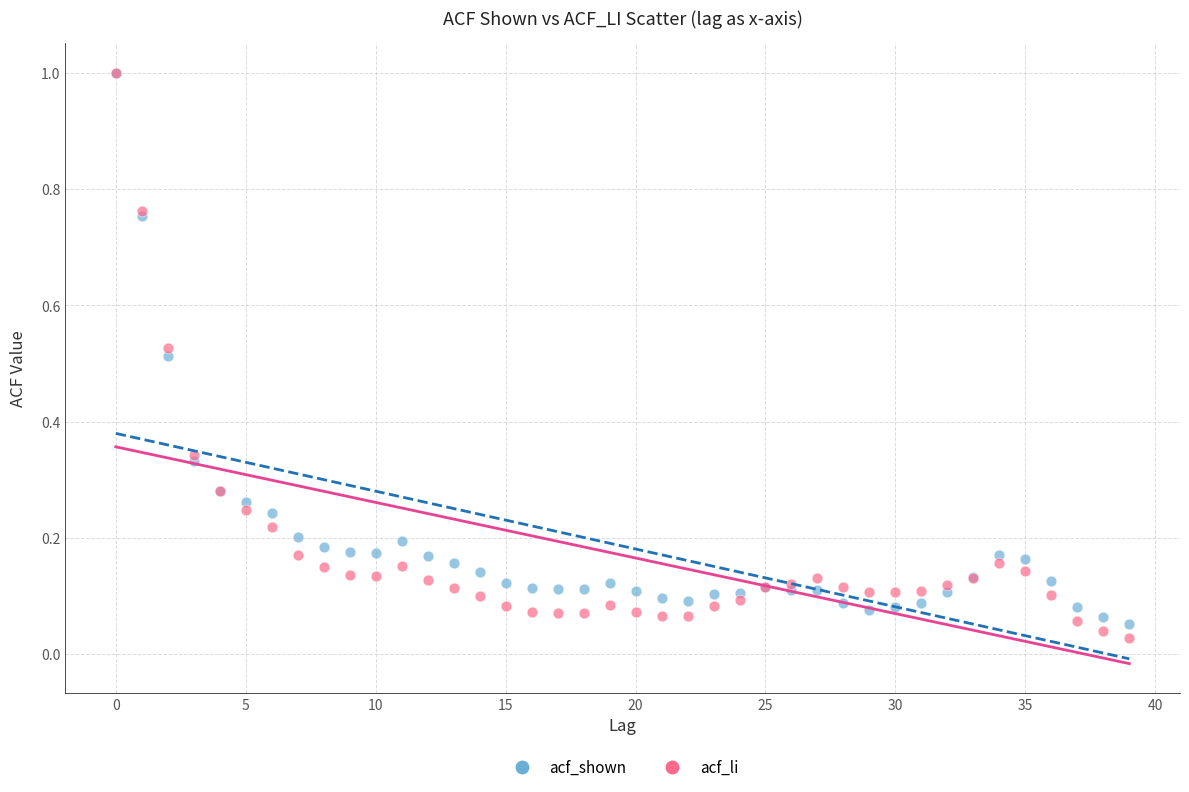

Which series has the widest spread of Y values?

acf_li